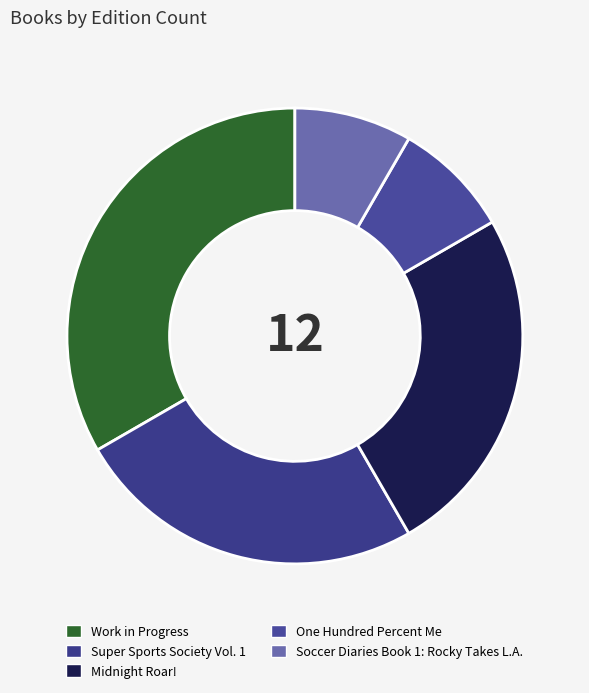

Is One Hundred Percent Me the majority of the pie?

No